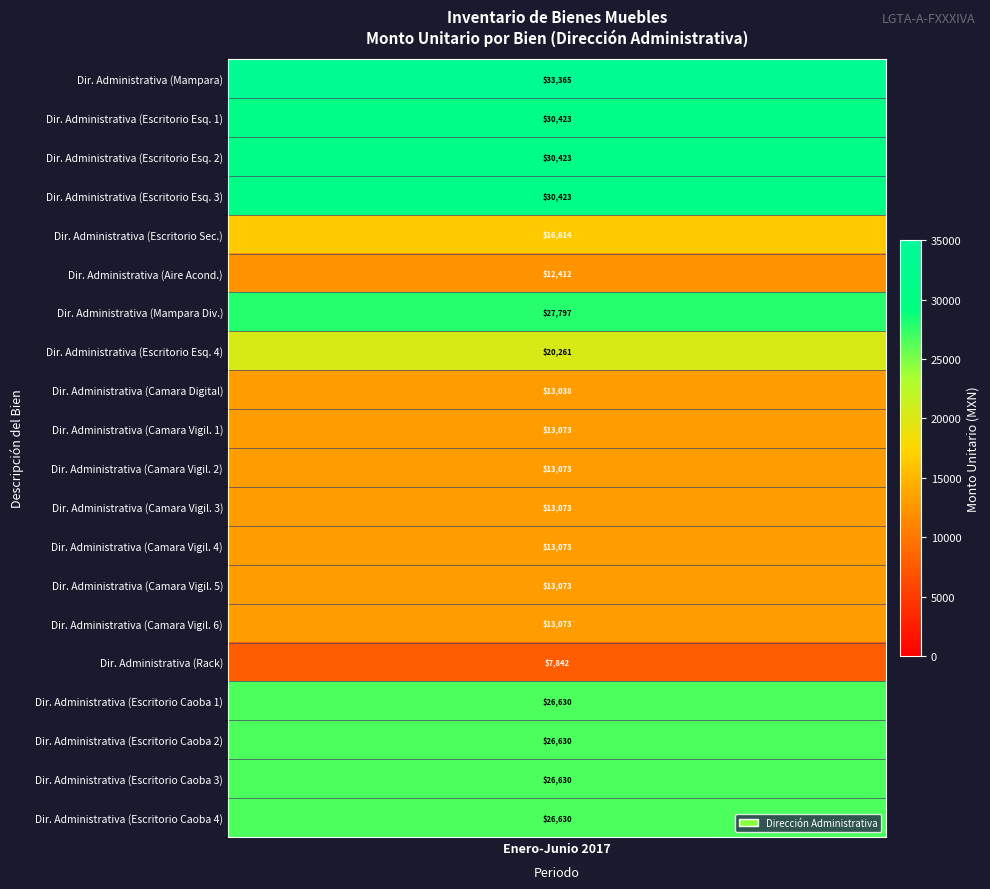

What is the greatest value displayed?

33365.1